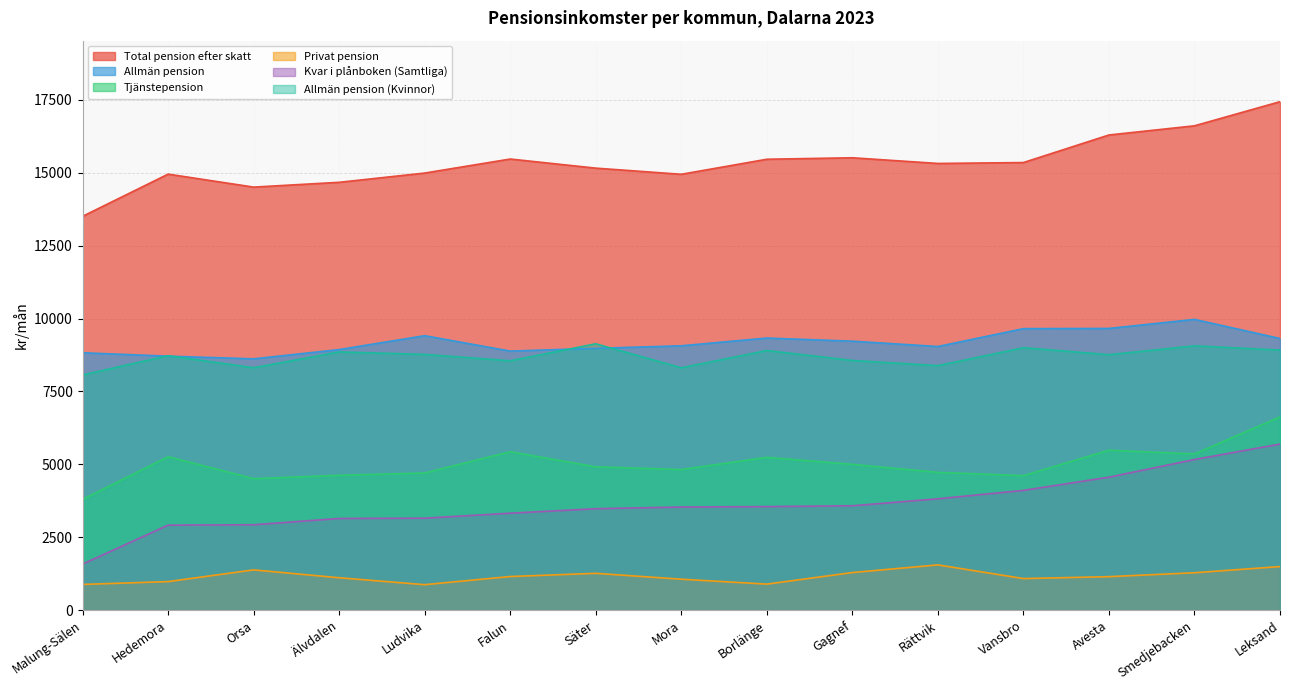

What is the total value across all series at Falun?

42817.0